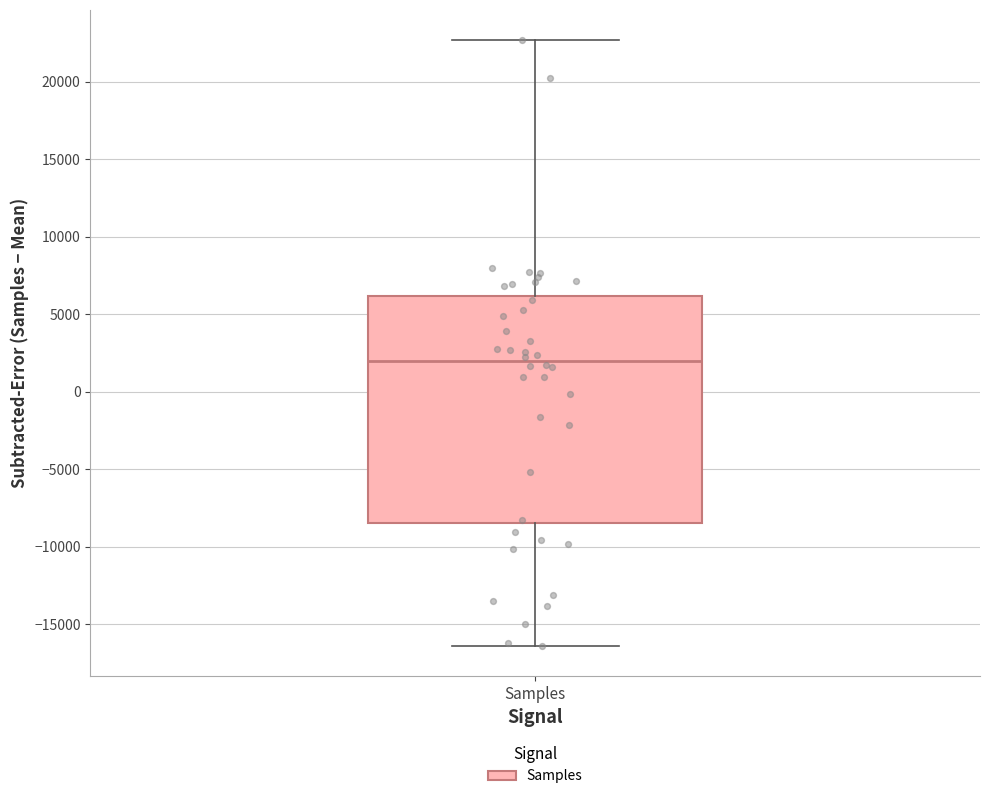

Read this box plot against the y-axis: the position of the median line, the range covered by the box, and the ends of both whiskers. The values are not printed on the chart, so give them approximately, as read against the axis.

median 2000, box -8500 to 6000, whiskers -16500 to 22500